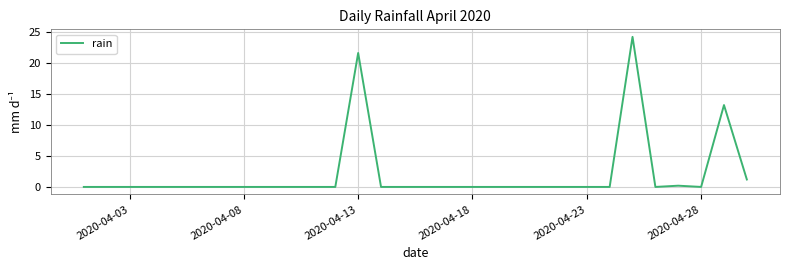

What is the maximum value shown in the chart?

24.2